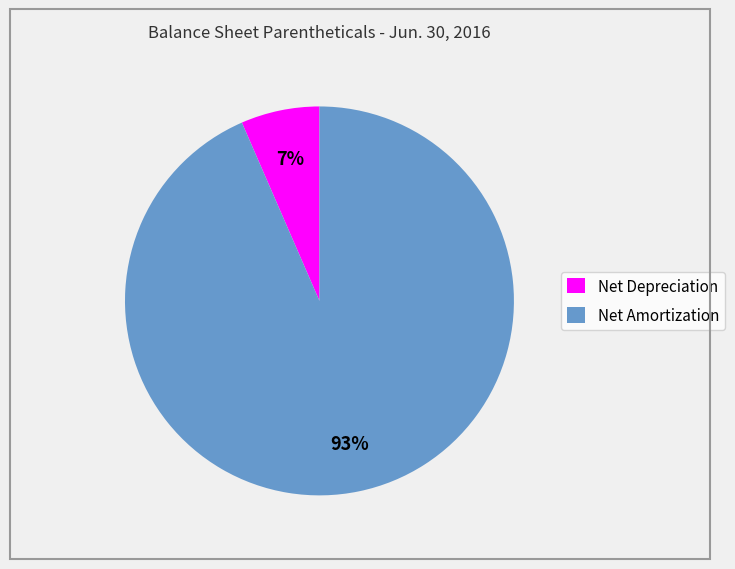

Between Net Amortization and Net Depreciation, which is larger?

Net Amortization